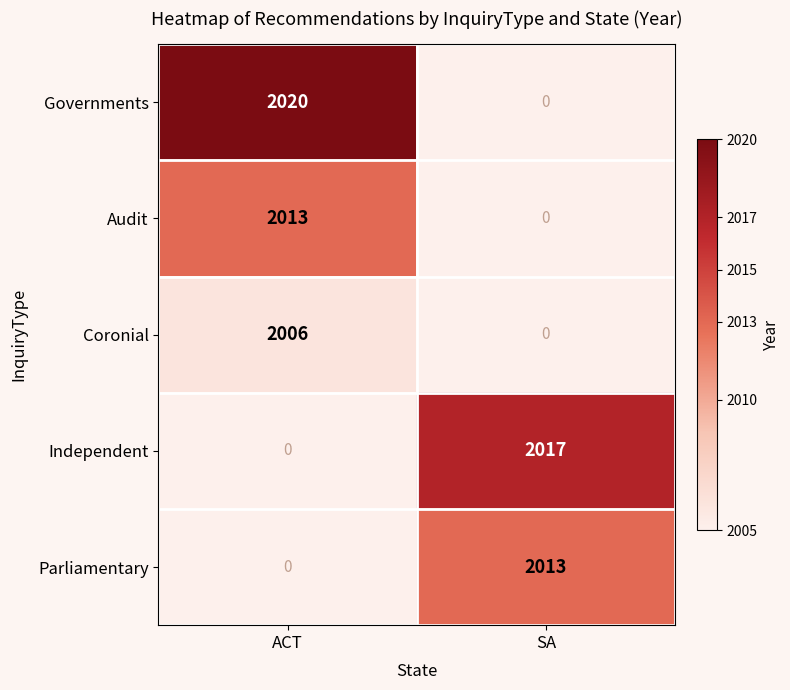

The Audit series shows 0 at SA. True or false?

True